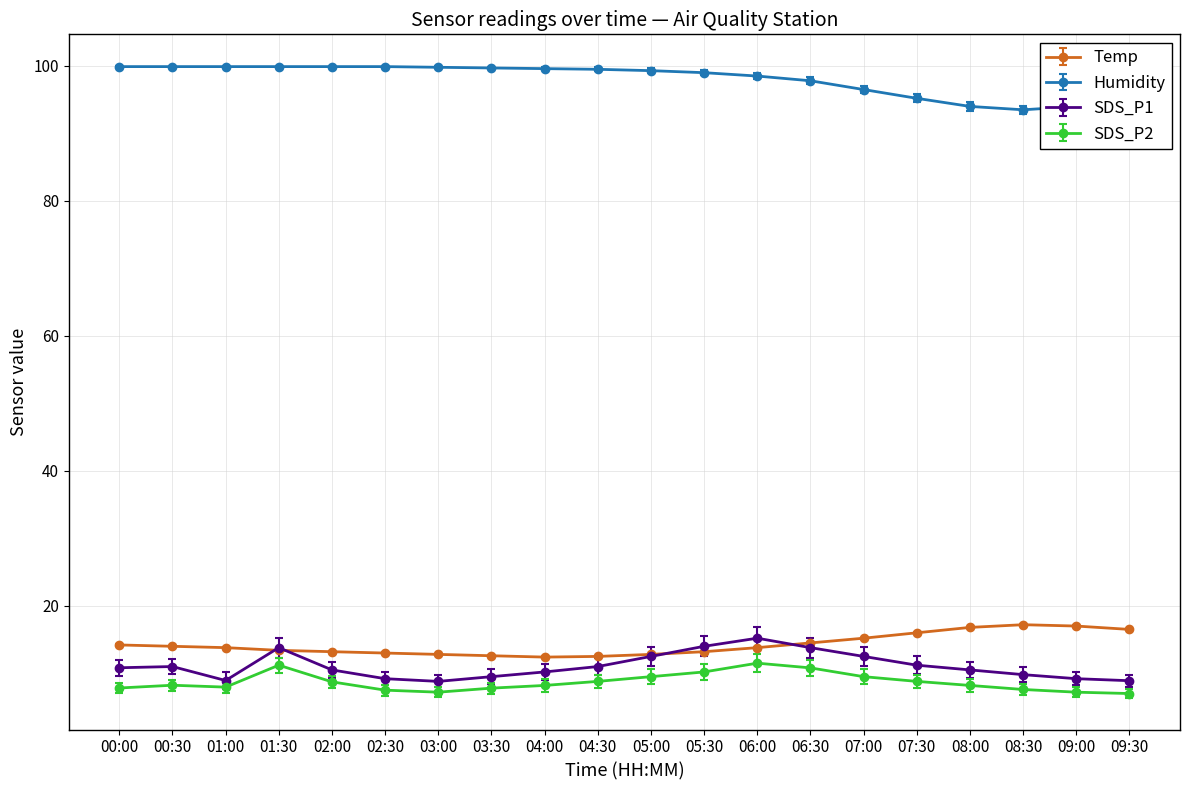

Count the number of data series in this chart.

4